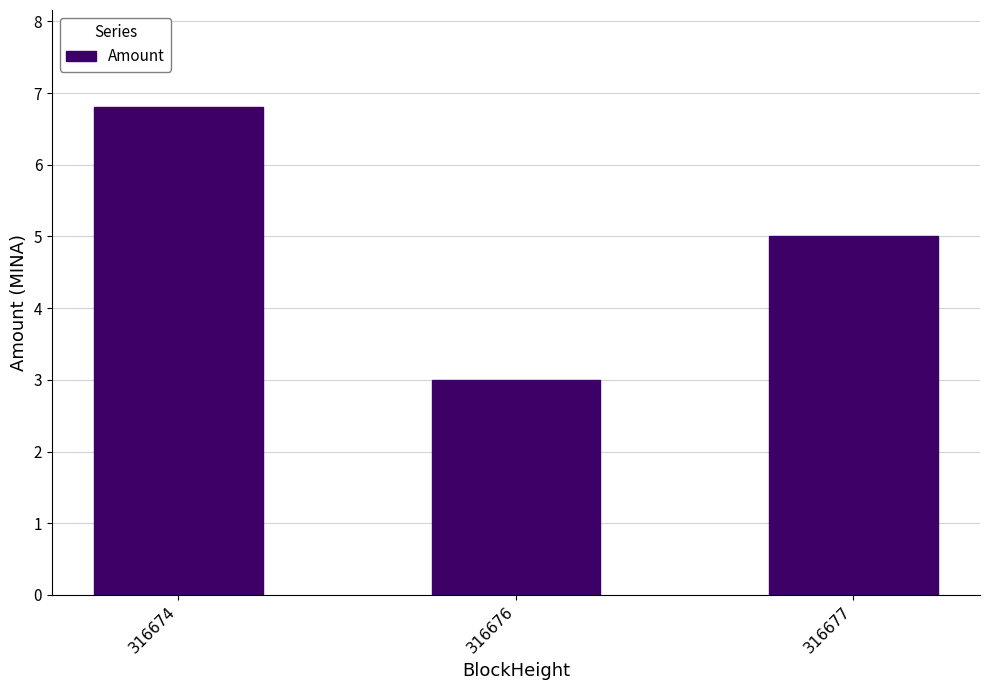

What is the value of the 1st bar from the left?

6.8